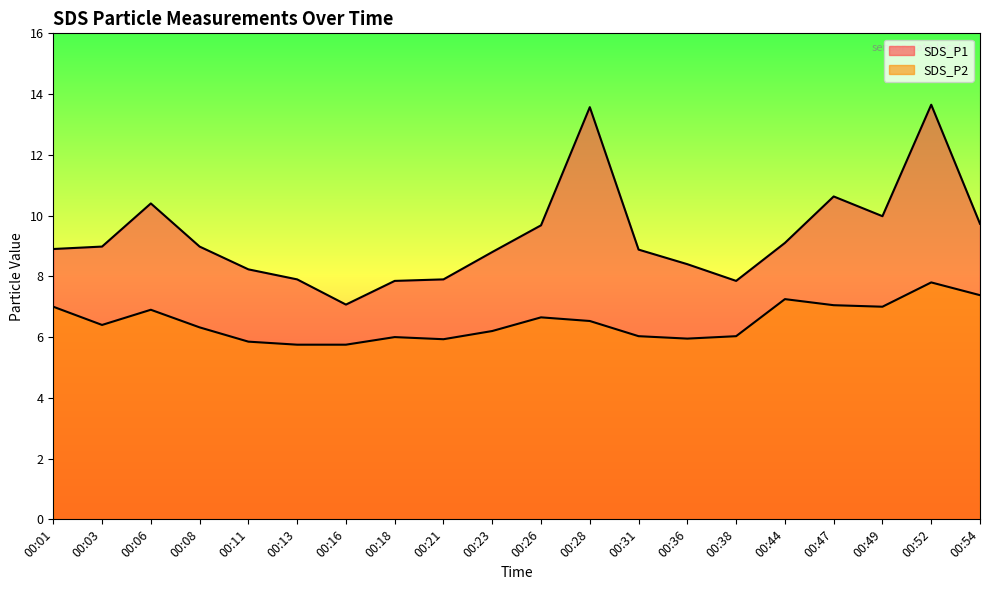

How many lines are shown in the chart?

2